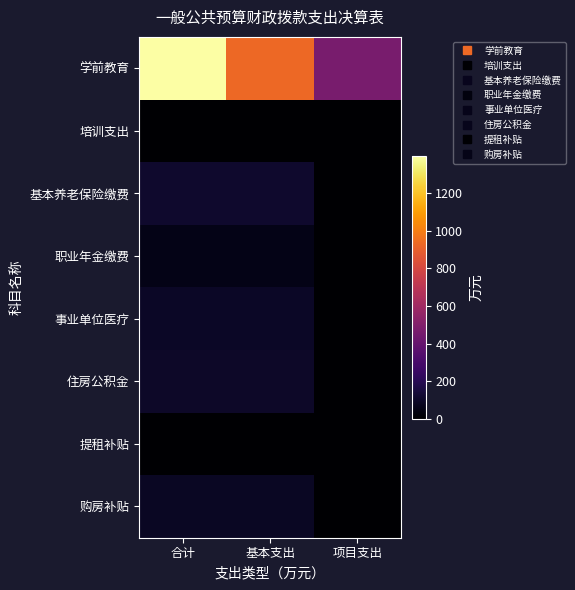

What is the total value across all series at 项目支出?

466.5